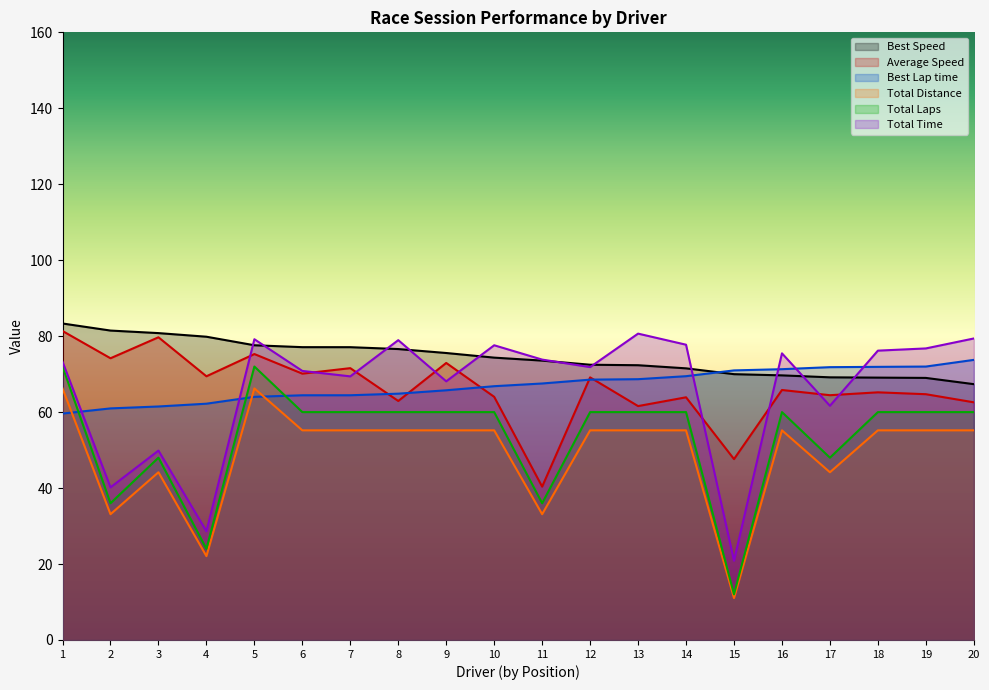

Which series has the largest total across all categories?

Best Speed